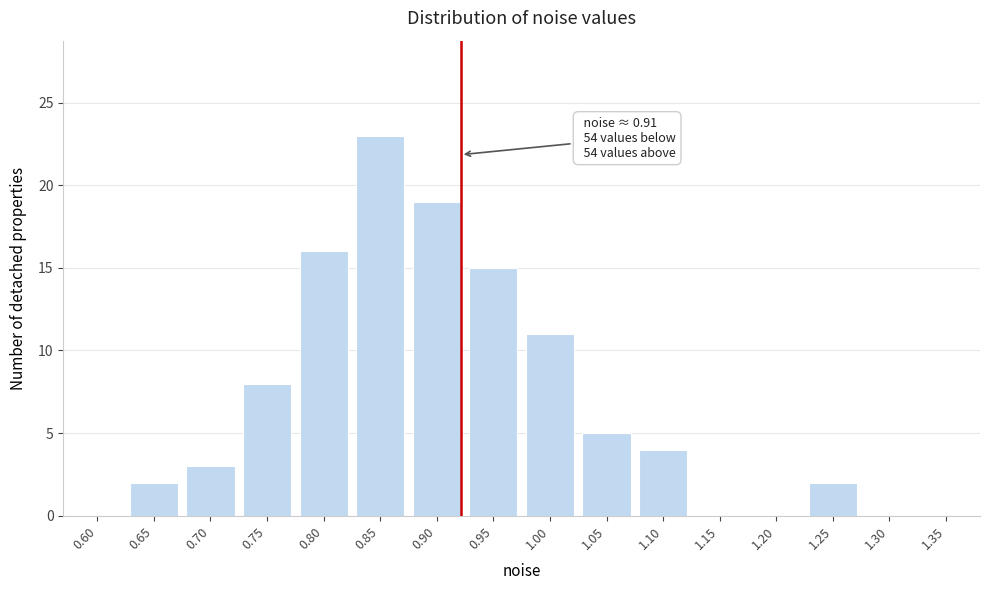

Reading right to left, transcribe all the data shown in this chart.

1.35=0	1.30=0	1.25=2	1.20=0	1.15=0	1.10=4	1.05=5	1.00=11	0.95=15	0.90=19	0.85=23	0.80=16	0.75=8	0.70=3	0.65=2	0.60=0